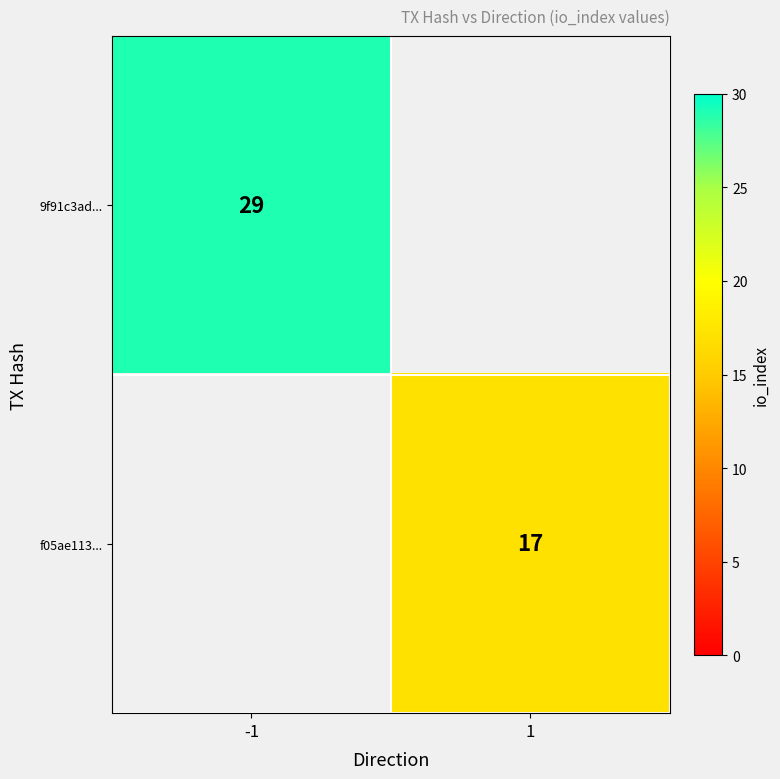

Is it true that f05ae113... equals 9 at 1?

False